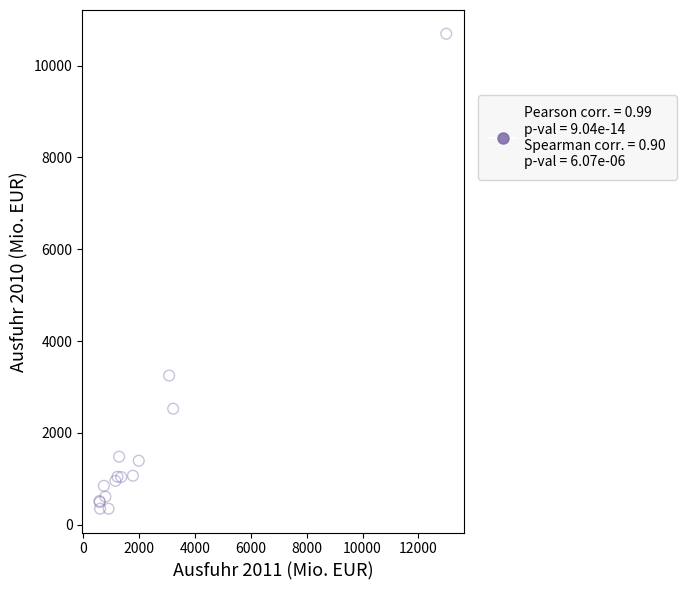

What Y value in the scatter plot is closest to 5520?

3248.7